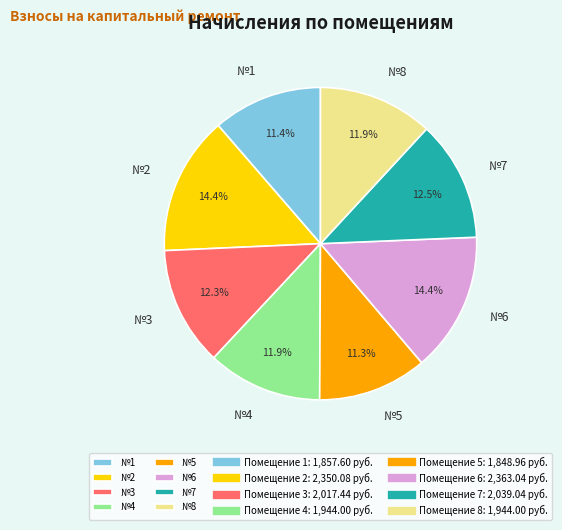

What is the ratio of the value at №6 to the value at №4?

1.2